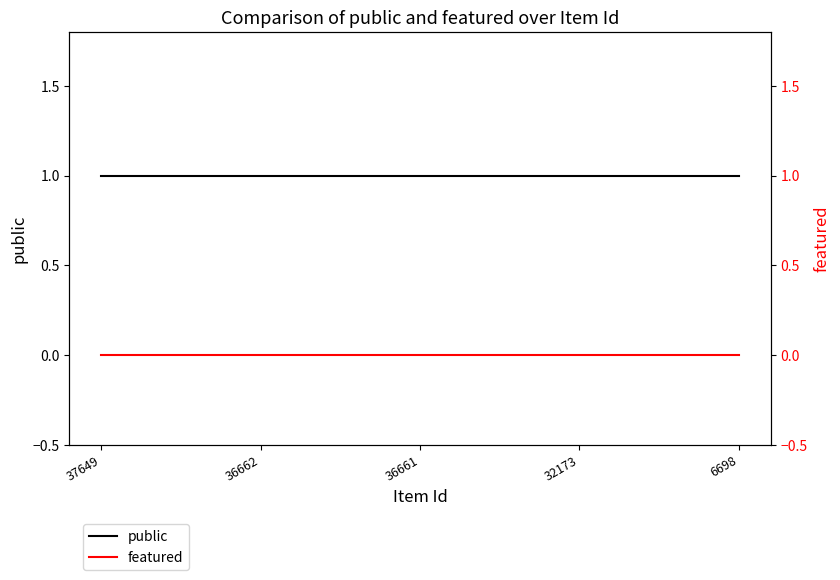

What are all the series names shown in the legend?

public, featured